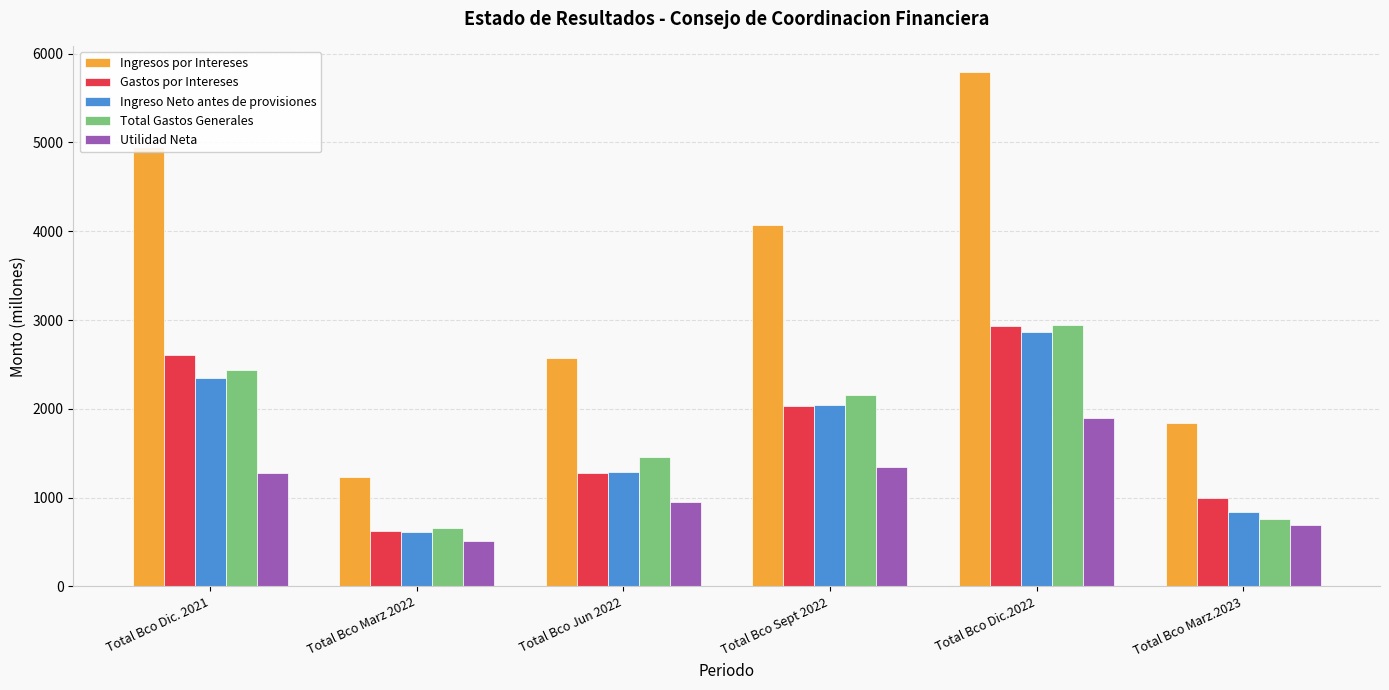

Count the number of data series in this chart.

5